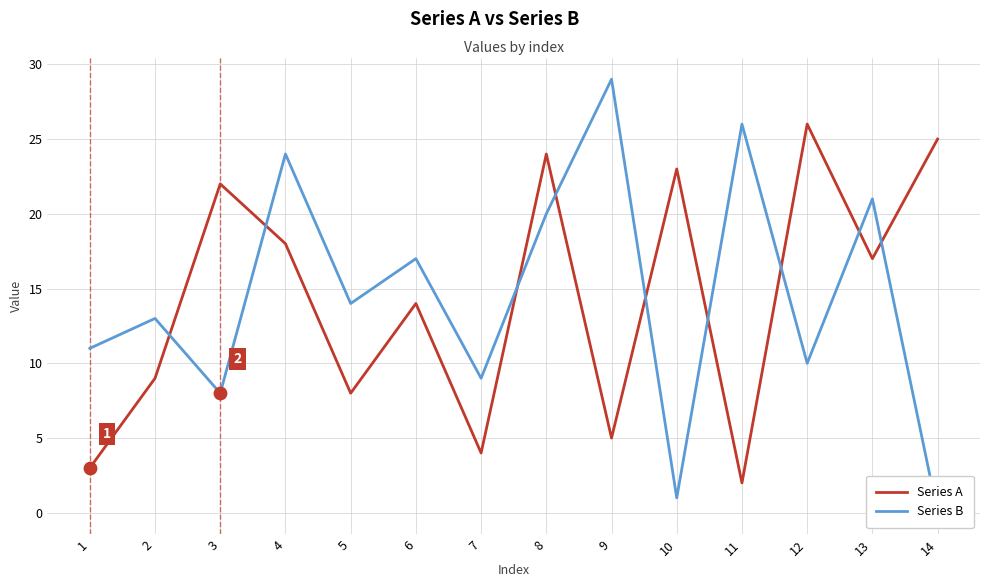

At how many categories does at least one series exceed 22?

7